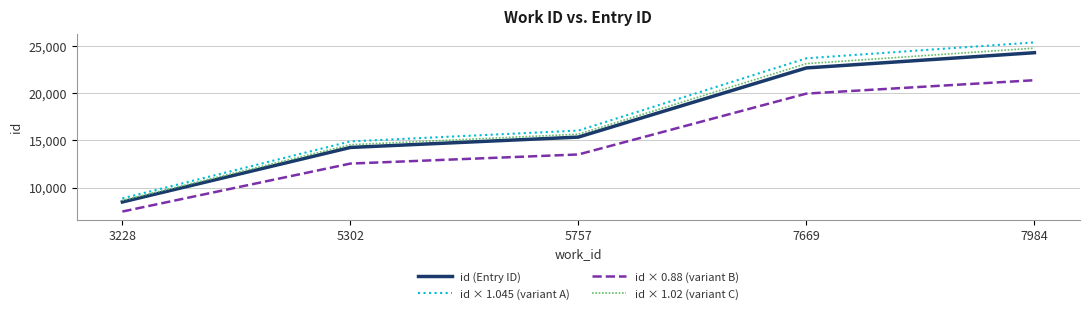

True or false: id × 0.88 (variant B) has a value of 6314.8 at 5302.

False